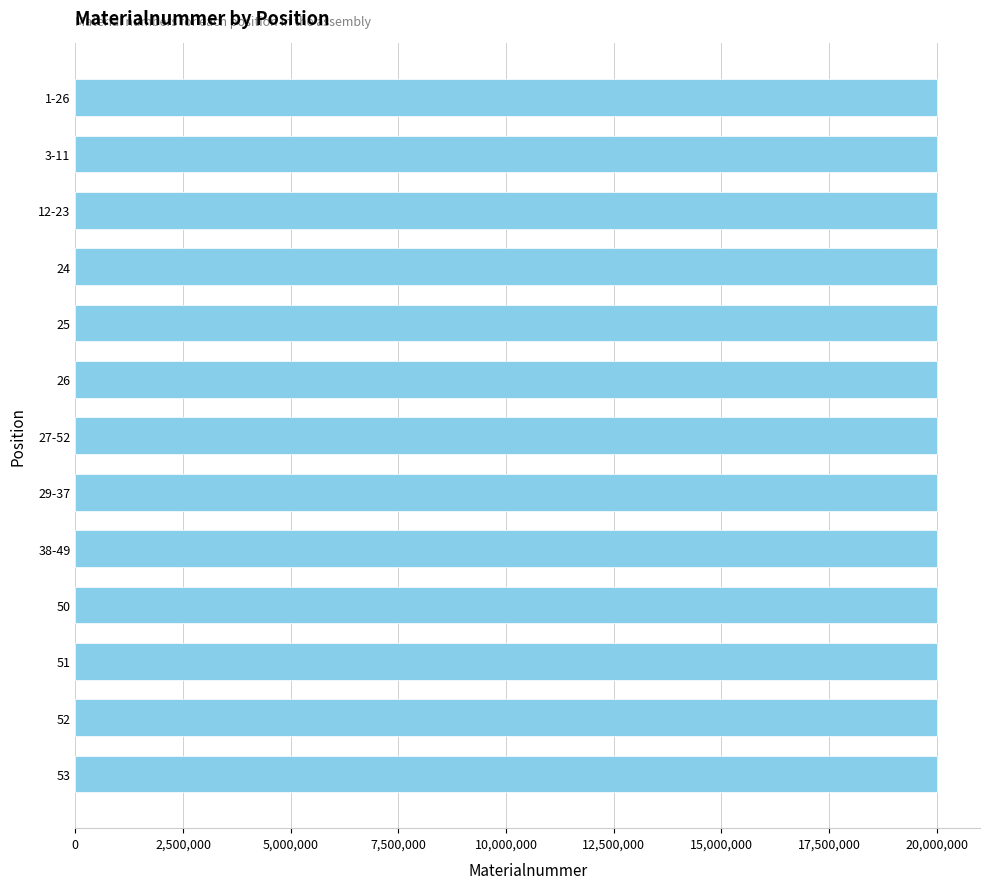

Approximately how many times larger is the value at 53 compared to 12-23?

1.0